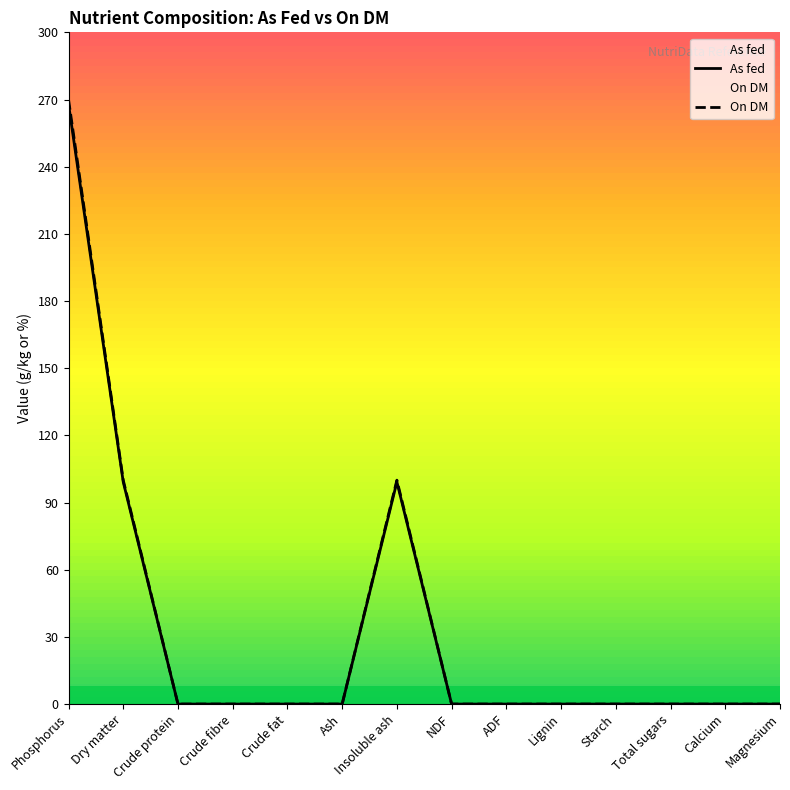

Rank the series by their average value, from highest to lowest.

On DM, As fed